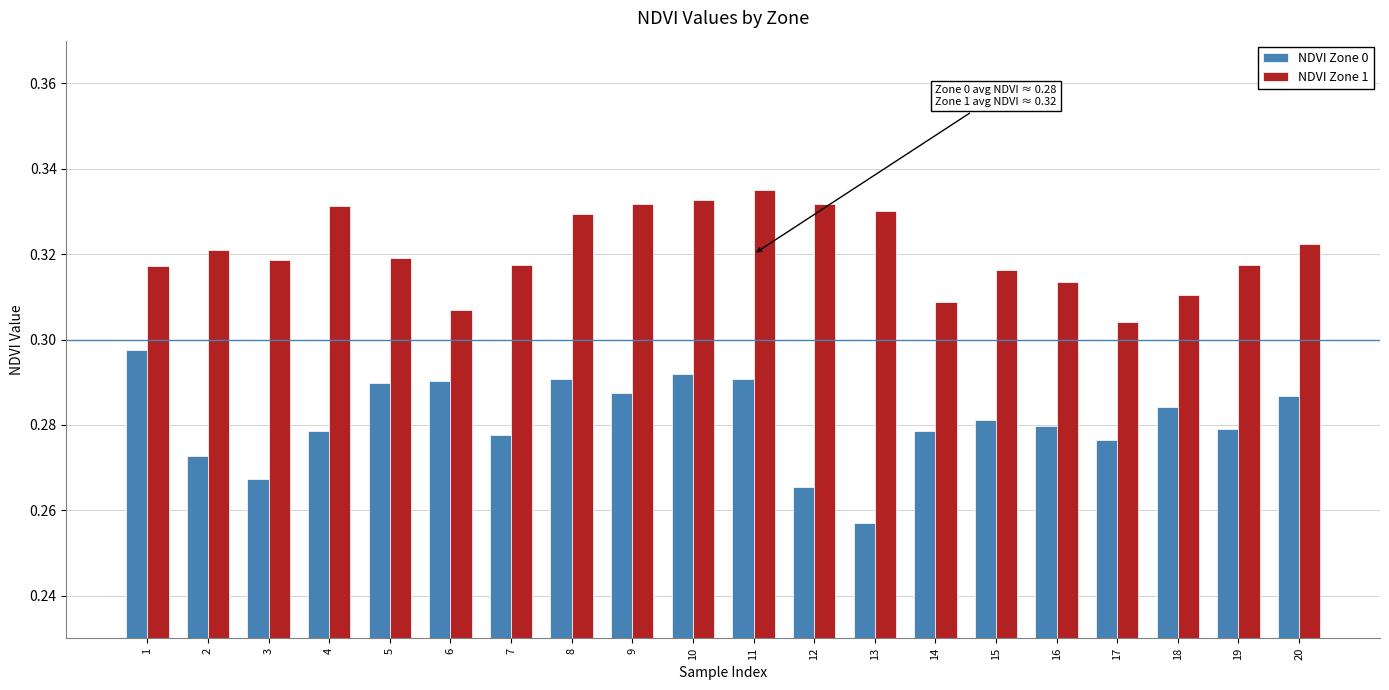

Is the value of NDVI Zone 0 at 1 greater than the value of NDVI Zone 1 at 20?

No